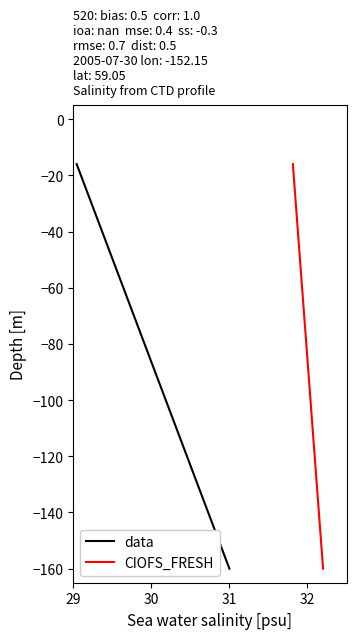

How many values in the data series are below -80?

5